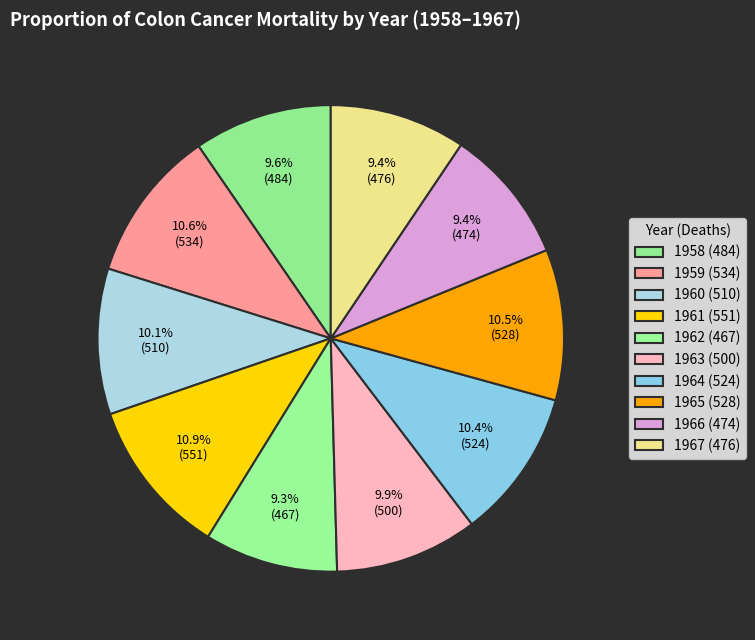

The 1965 slice represents 1% of the pie. True or false?

False